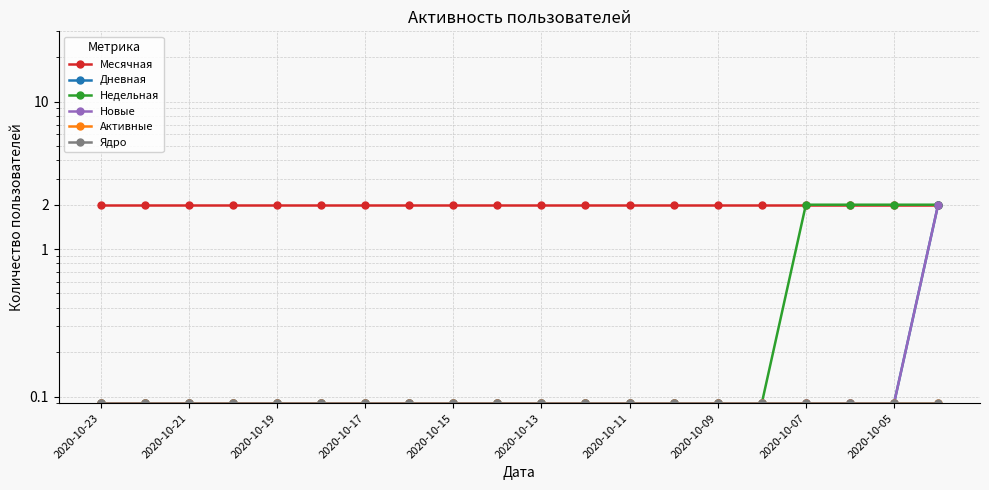

What is the average value of the Ядро series?

0.1